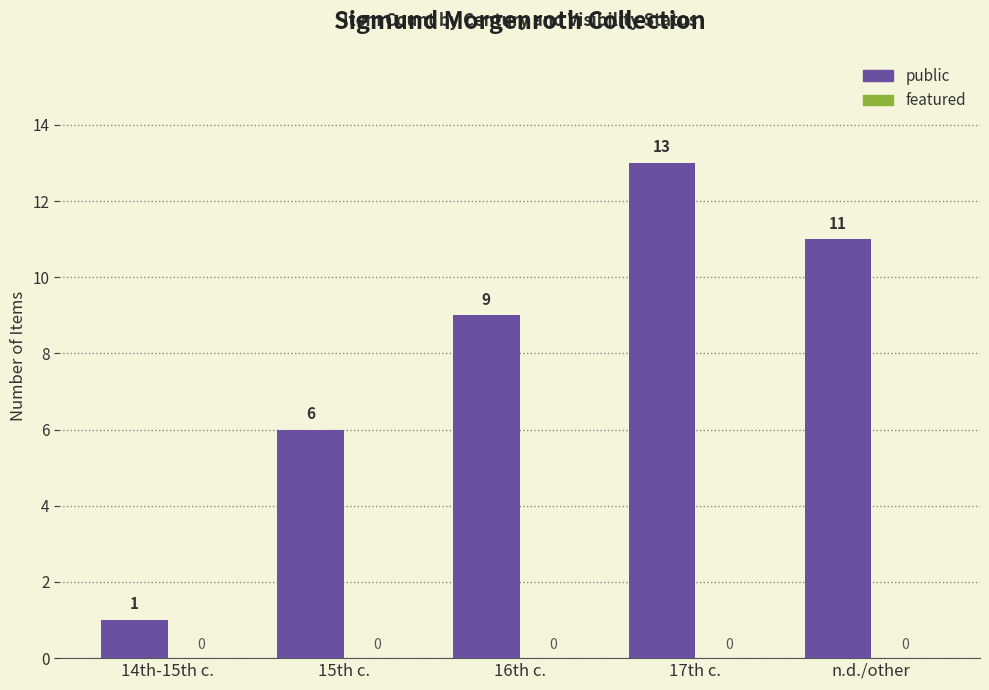

What position from the left is 15th c.?

2